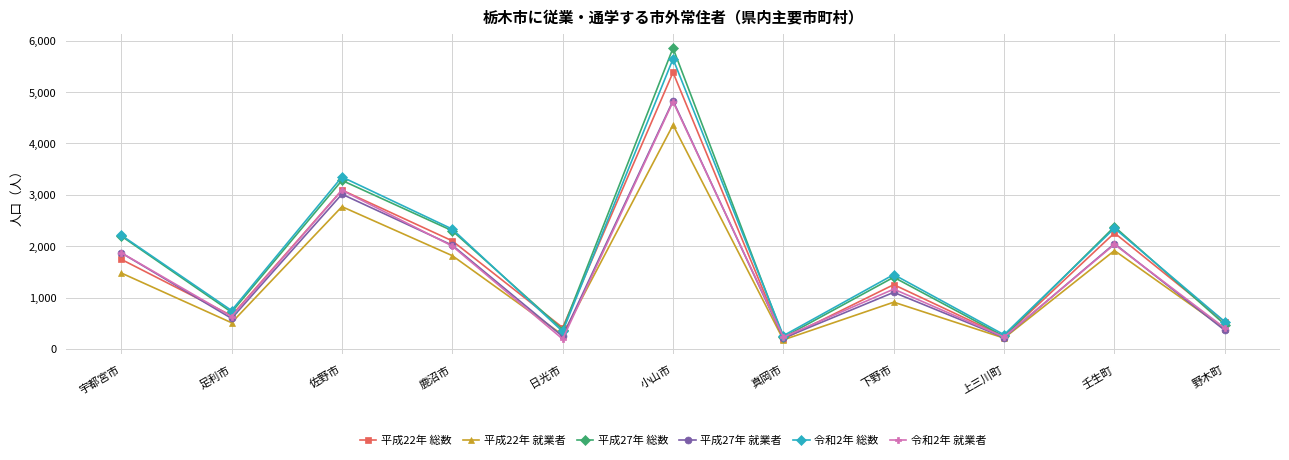

In 令和2年 就業者, how many points are lower than both neighbors (excluding endpoints)?

4